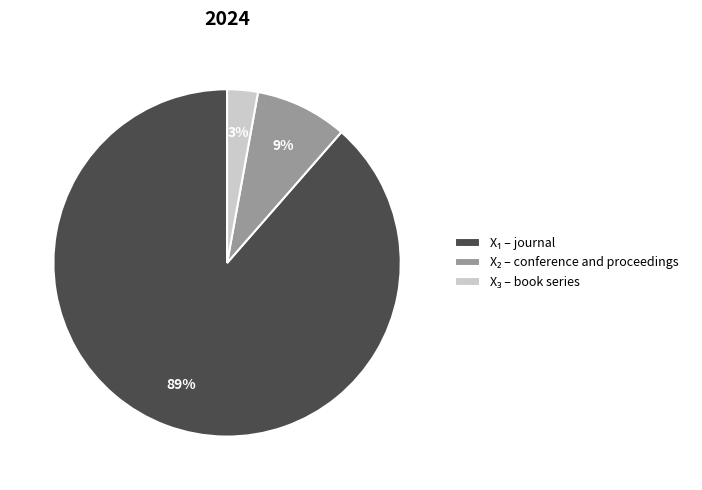

Is there a majority slice in this chart?

Yes